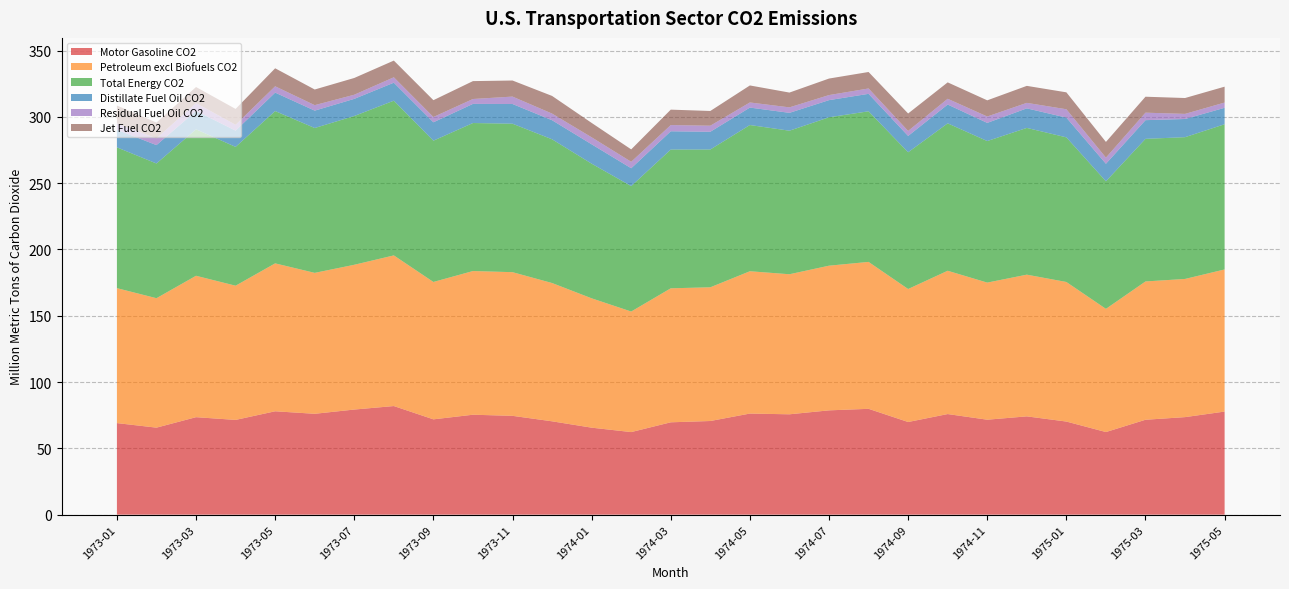

Reading left to right, list all the values displayed in this chart.

Motor Gasoline CO2: 1973-01=69.1	1973-02=65.6	1973-03=73.5	1973-04=71.5	1973-05=78.0	1973-06=76.1	1973-07=79.3	1973-08=81.9	1973-09=71.9	1973-10=75.4	1973-11=74.5	1973-12=70.4	1974-01=65.6	1974-02=62.3	1974-03=69.6	1974-04=70.6	1974-05=76.2	1974-06=75.7	1974-07=78.7	1974-08=79.8	1974-09=69.9	1974-10=75.9	1974-11=71.6	1974-12=74.1	1975-01=70.2	1975-02=62.3	1975-03=71.6	1975-04=73.6	1975-05=77.7
Petroleum excl Biofuels CO2: 1973-01=101.8	1973-02=97.6	1973-03=106.6	1973-04=101.2	1973-05=111.6	1973-06=106.3	1973-07=109.2	1973-08=113.6	1973-09=103.6	1973-10=108.4	1973-11=108.3	1973-12=104.3	1974-01=97.6	1974-02=90.9	1974-03=101.1	1974-04=100.8	1974-05=107.3	1974-06=105.6	1974-07=109.1	1974-08=110.8	1974-09=100.3	1974-10=108.1	1974-11=103.4	1974-12=106.9	1975-01=105.3	1975-02=92.9	1975-03=104.3	1975-04=104.2	1975-05=107.2
Total Energy CO2: 1973-01=106.2	1973-02=101.6	1973-03=110.4	1973-04=104.7	1973-05=114.9	1973-06=109.2	1973-07=112.2	1973-08=116.7	1973-09=106.6	1973-10=111.6	1973-11=112.0	1973-12=108.4	1974-01=101.5	1974-02=94.6	1974-03=104.7	1974-04=103.9	1974-05=110.3	1974-06=108.3	1974-07=111.9	1974-08=113.6	1974-09=103.1	1974-10=111.2	1974-11=106.7	1974-12=110.7	1975-01=109.1	1975-02=96.2	1975-03=107.5	1975-04=106.9	1975-05=109.5
Distillate Fuel Oil CO2: 1973-01=13.3	1973-02=13.9	1973-03=13.9	1973-04=12.2	1973-05=13.9	1973-06=13.1	1973-07=12.9	1973-08=13.6	1973-09=13.9	1973-10=14.4	1973-11=14.9	1973-12=14.4	1974-01=14.6	1974-02=13.5	1974-03=13.8	1974-04=13.4	1974-05=13.2	1974-06=13.5	1974-07=12.9	1974-08=13.2	1974-09=12.3	1974-10=14.2	1974-11=13.7	1974-12=14.8	1975-01=14.9	1975-02=13.2	1975-03=14.1	1975-04=13.7	1975-05=12.4
Residual Fuel Oil CO2: 1973-01=4.8	1973-02=5.1	1973-03=5.9	1973-04=4.4	1973-05=4.8	1973-06=4.1	1973-07=3.1	1973-08=4.1	1973-09=4.0	1973-10=3.7	1973-11=5.6	1973-12=5.0	1974-01=5.3	1974-02=4.9	1974-03=4.7	1974-04=4.6	1974-05=3.9	1974-06=4.1	1974-07=3.8	1974-08=4.0	1974-09=3.8	1974-10=4.3	1974-11=4.8	1974-12=4.1	1975-01=6.3	1975-02=4.6	1975-03=5.6	1975-04=3.8	1975-05=4.0
Jet Fuel CO2: 1973-01=13.5	1973-02=11.9	1973-03=12.1	1973-04=12.0	1973-05=13.6	1973-06=11.8	1973-07=12.6	1973-08=12.6	1973-09=12.7	1973-10=13.5	1973-11=12.1	1973-12=13.3	1974-01=10.9	1974-02=9.3	1974-03=11.6	1974-04=11.1	1974-05=12.8	1974-06=11.2	1974-07=12.5	1974-08=12.4	1974-09=13.2	1974-10=12.4	1974-11=12.2	1974-12=12.8	1975-01=12.8	1975-02=11.8	1975-03=12.0	1975-04=12.0	1975-05=12.0